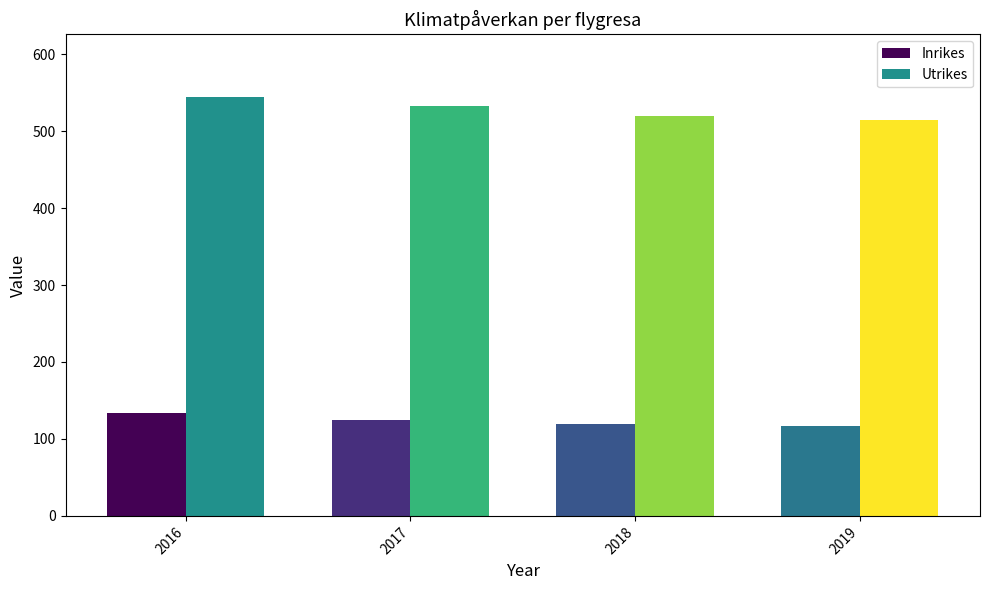

At which category is the sum across all series the highest?

2016